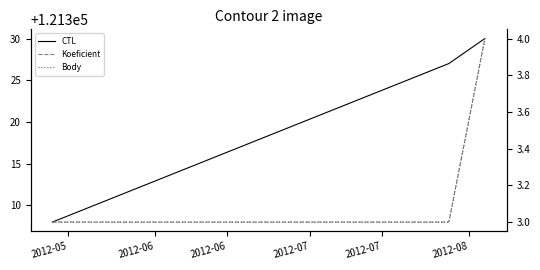

Is the value of Koeficient at 2012-05 greater than the value of Body at 2012-05?

No